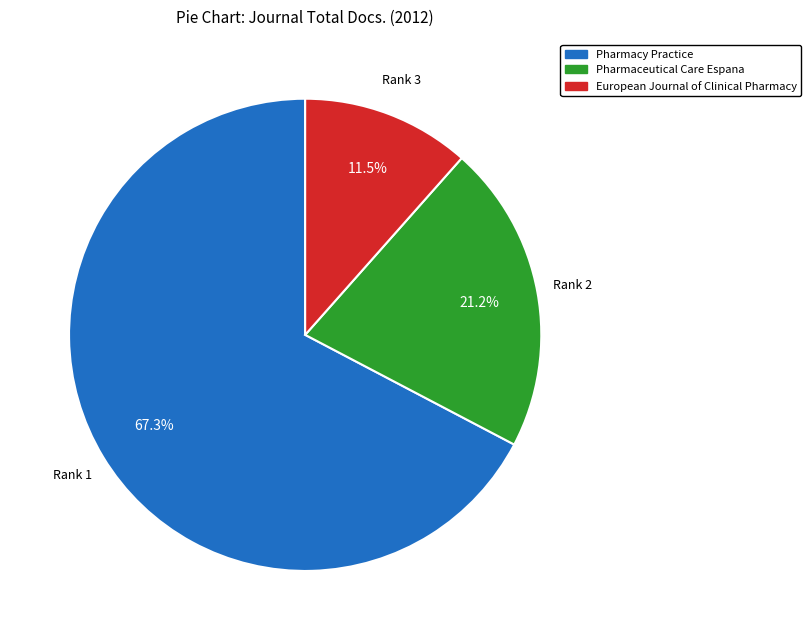

Between Pharmacy Practice and European Journal of Clinical Pharmacy, which is larger?

Pharmacy Practice